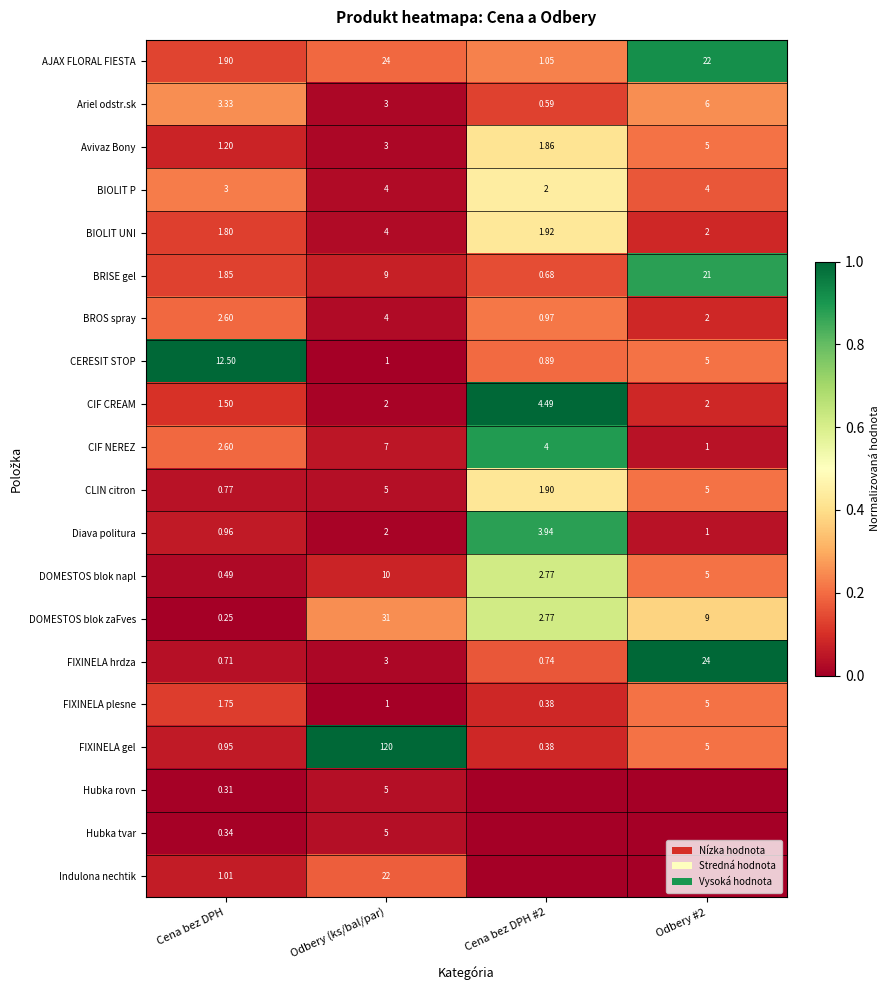

What is the total value across all series at Cena bez DPH?

39.8